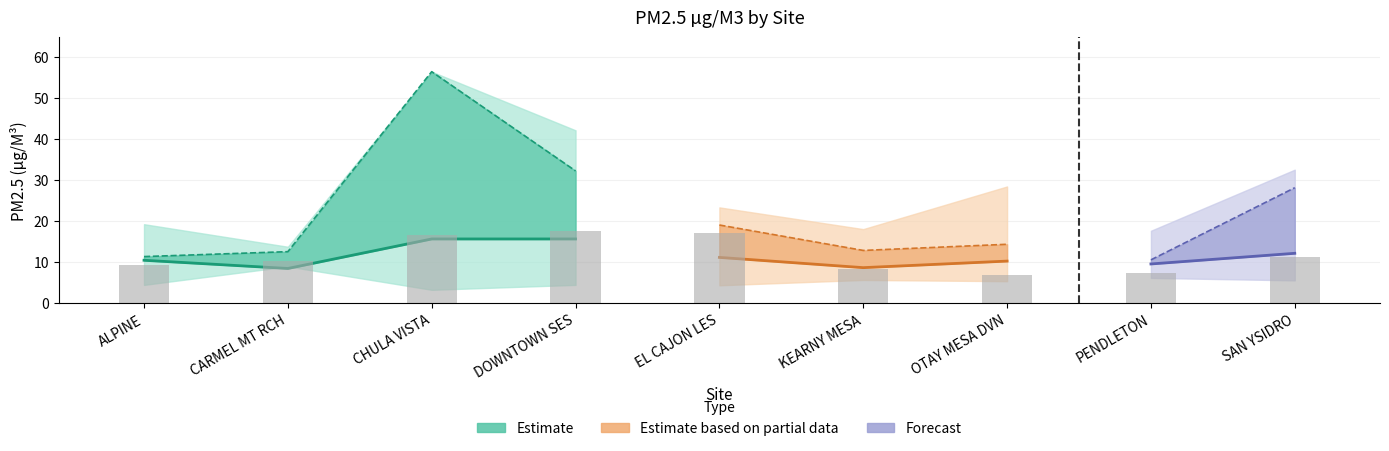

Rank the categories by Hour9 value from lowest to highest.

PENDLETON, ALPINE, CARMEL MT RCH, KEARNY MESA, OTAY MESA DVN, EL CAJON LES, SAN YSIDRO, DOWNTOWN SES, CHULA VISTA